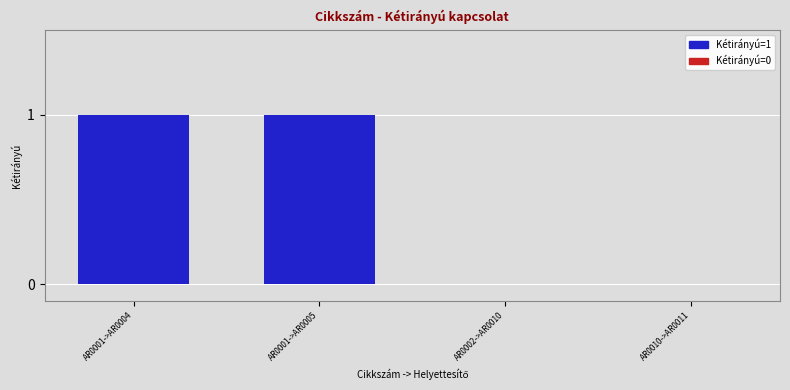

Approximately how many times larger is the value at AR0001->AR0004 compared to AR0001->AR0005?

1.0